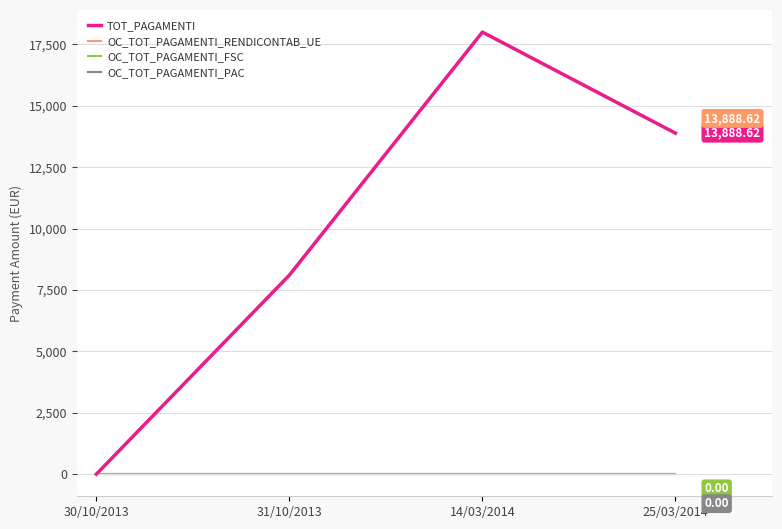

Does the chart display data point markers on the line(s)?

No